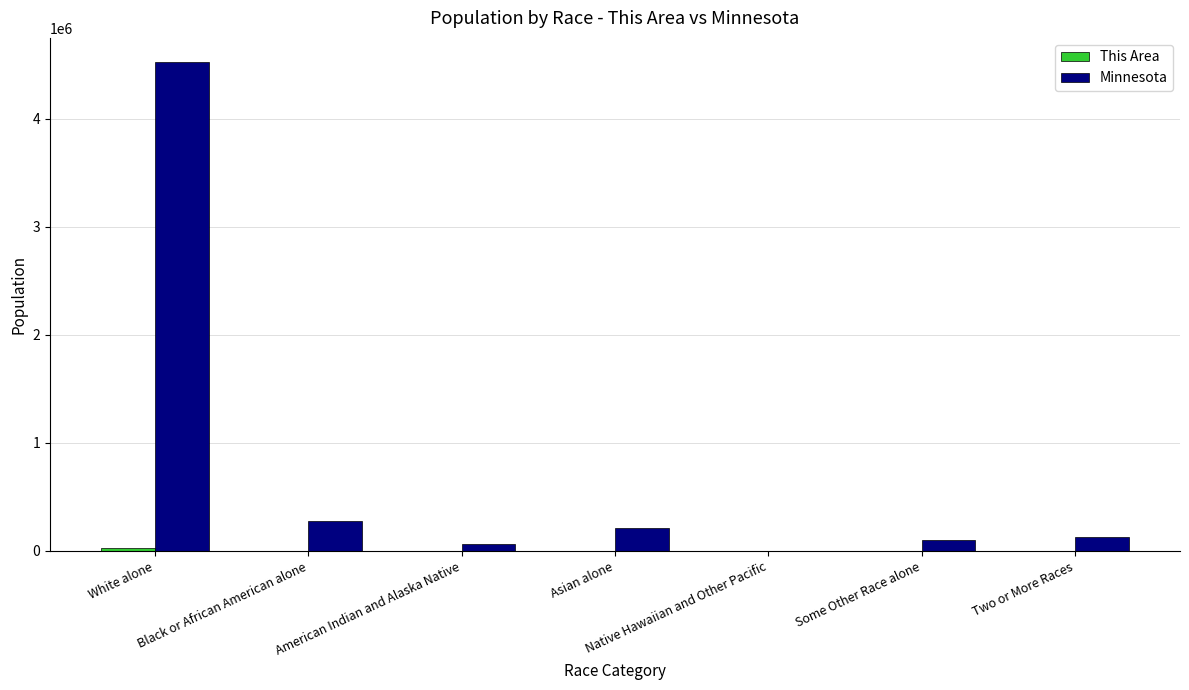

Which series has the largest total across all categories?

Minnesota